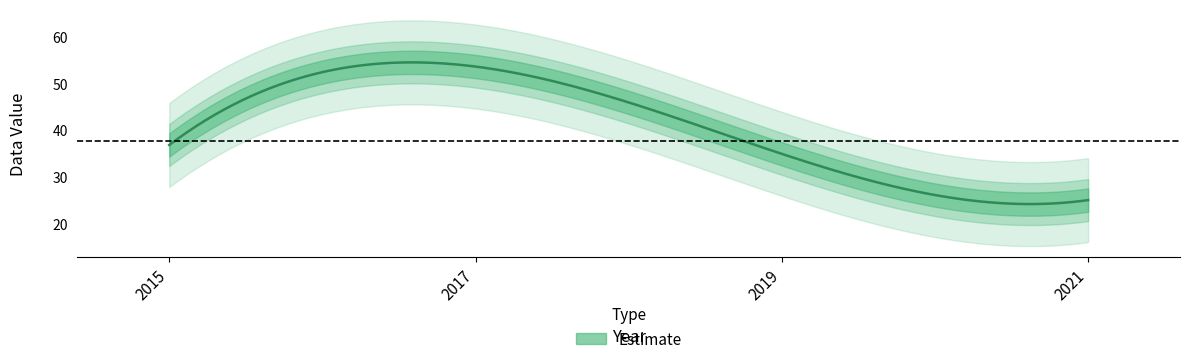

Reading left to right, what are all the values shown in this chart?

36.8	53.6	34.9	25.0